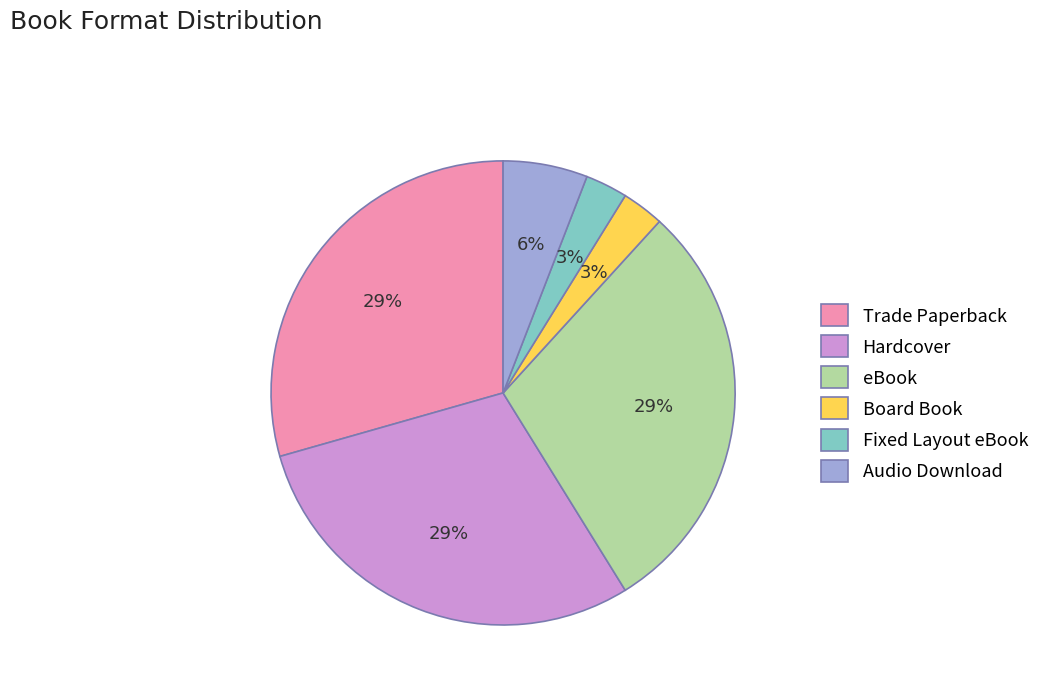

The Audio Download slice represents 18% of the pie. True or false?

False